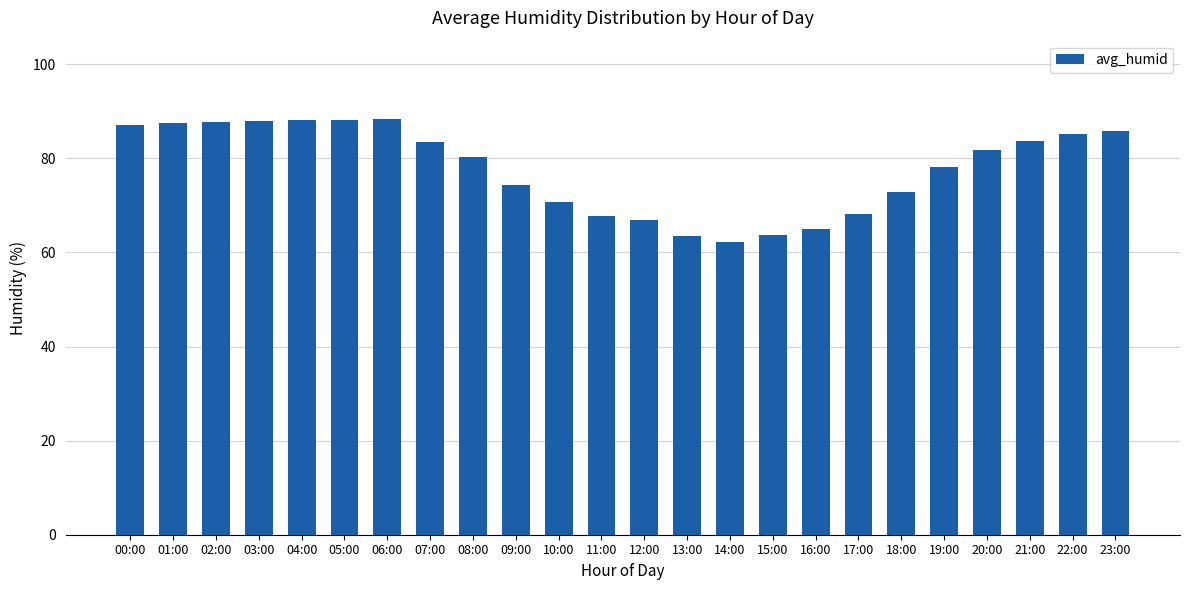

What is the difference between the maximum and minimum values?

26.2